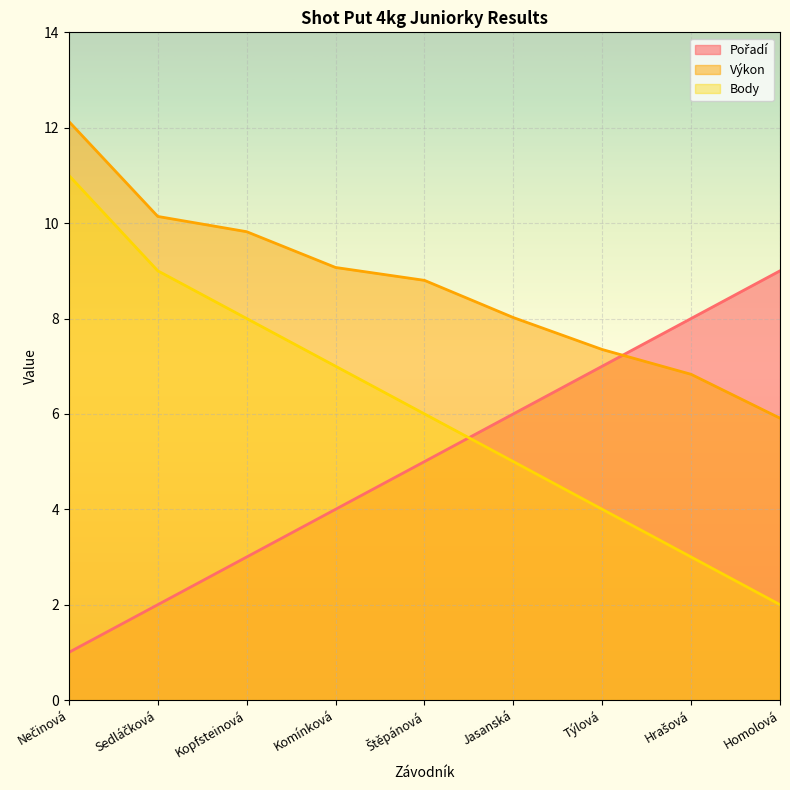

What is the difference between the maximum and minimum values in the Body series?

9.0